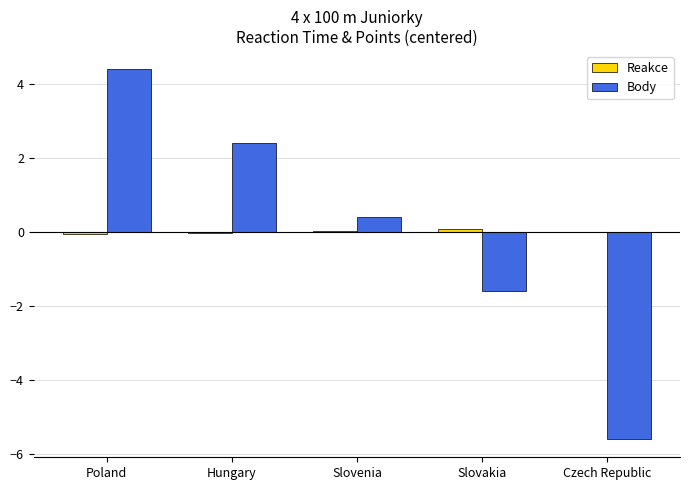

What is the greatest value displayed?

4.4